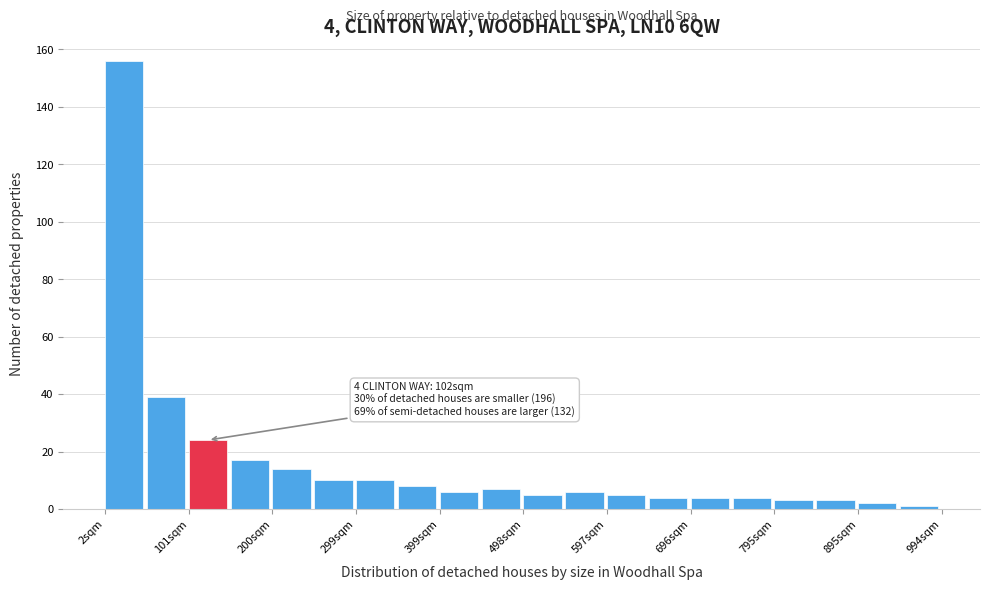

Over which range of the x-axis is the bar tallest?

0 to 50